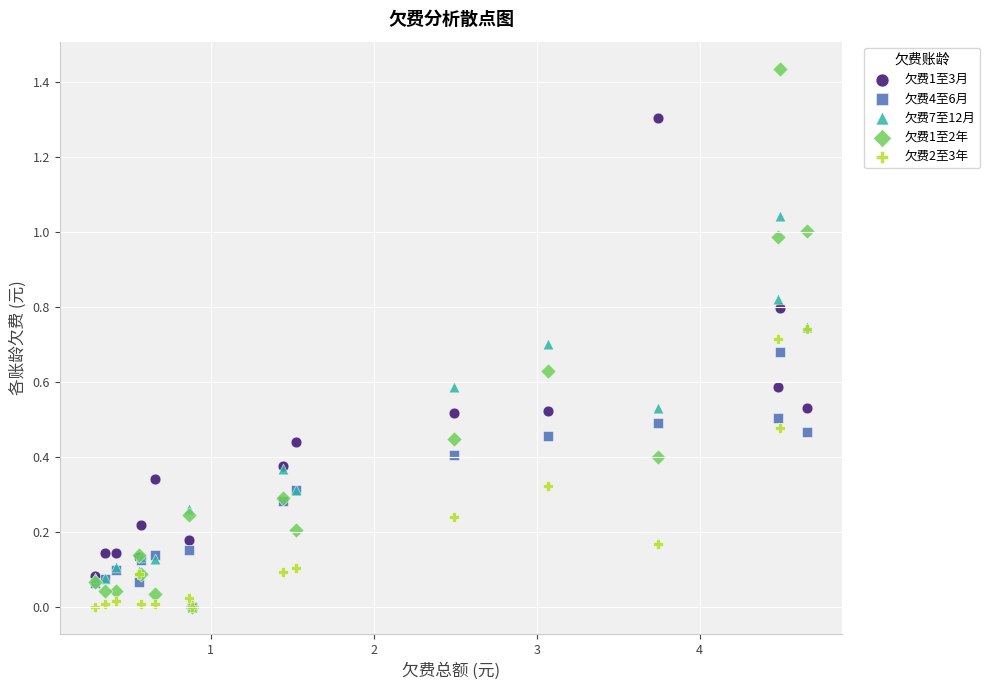

What are all the series names shown in the legend?

欠费1至3月, 欠费4至6月, 欠费7至12月, 欠费1至2年, 欠费2至3年